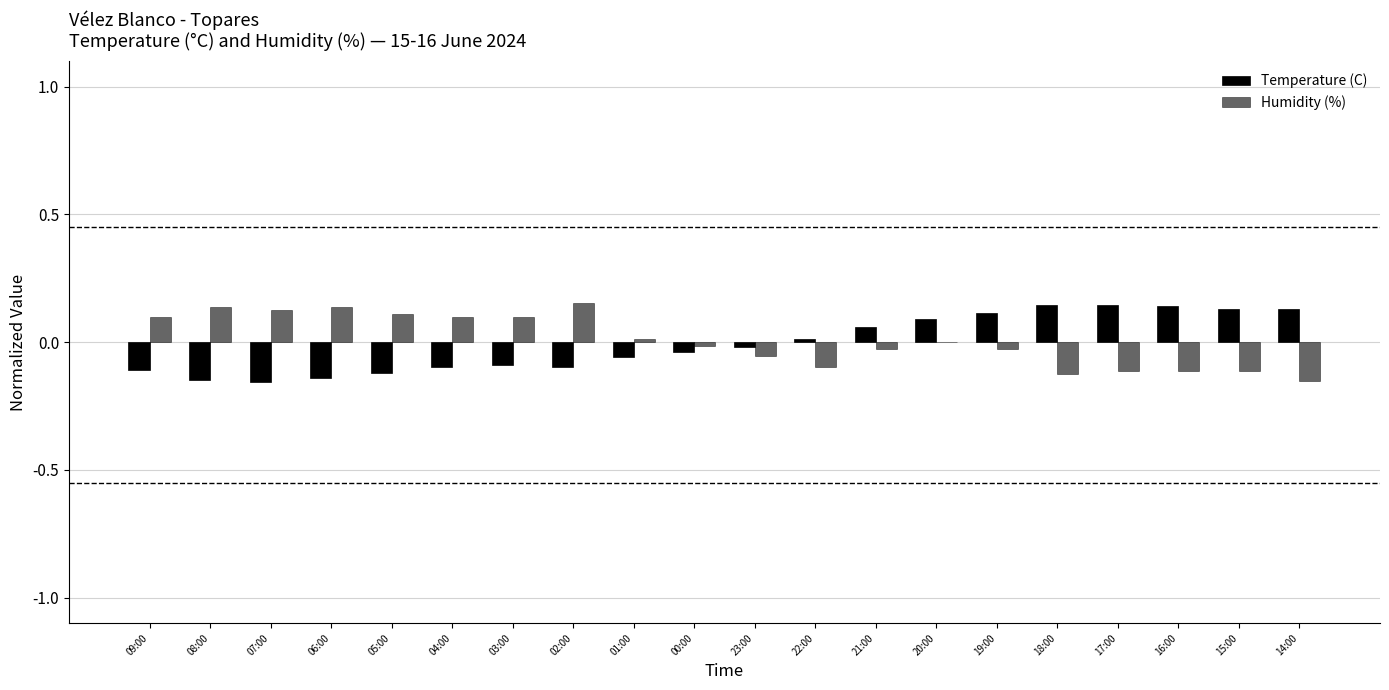

Which series has the widest spread of values?

Humidity (%)